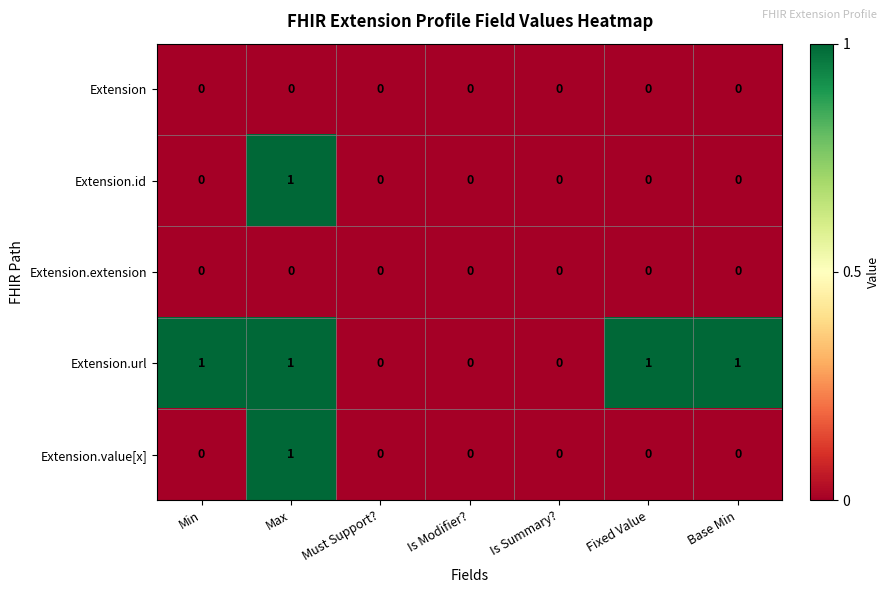

Count the Extension.id values in the range 0 to 1.

7